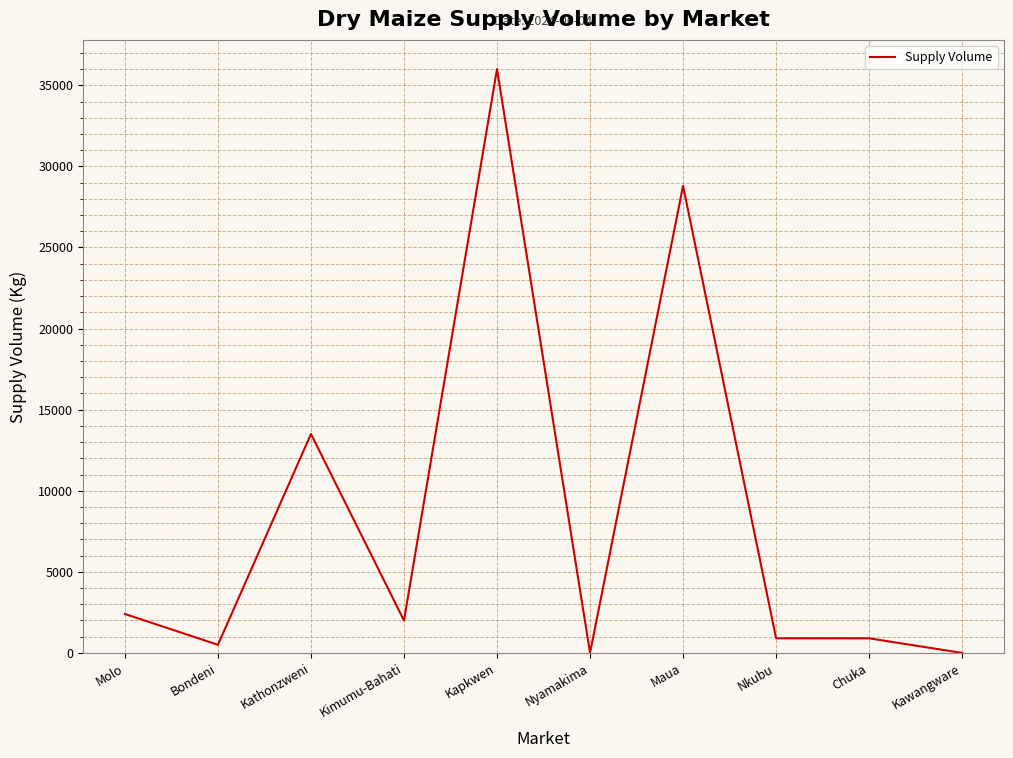

What is the change in value from Kimumu-Bahati to Nkubu?

-1100